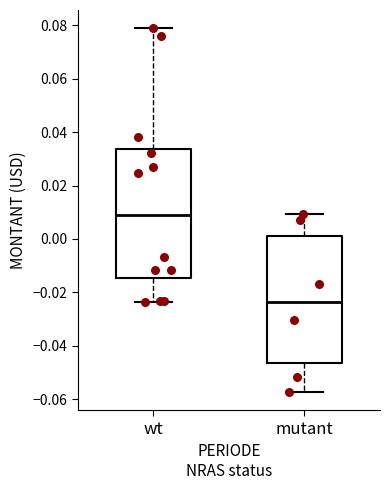

Where does the median line of the box for mutant sit on the y-axis? The values are not printed on the chart, so give them approximately, as read against the axis.

-0.024